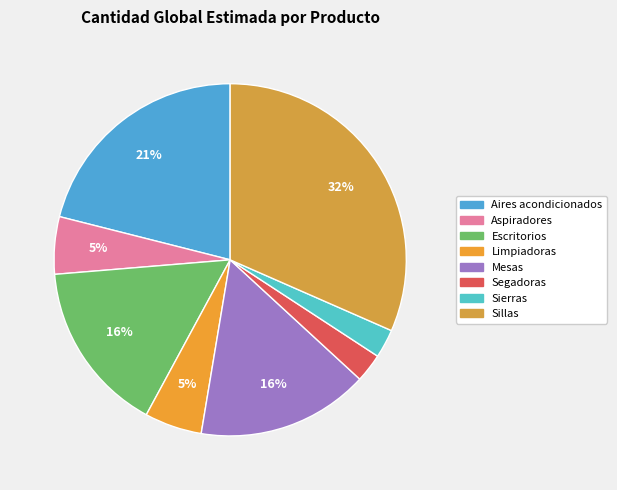

Between Limpiadoras and Segadoras, which is larger?

Limpiadoras